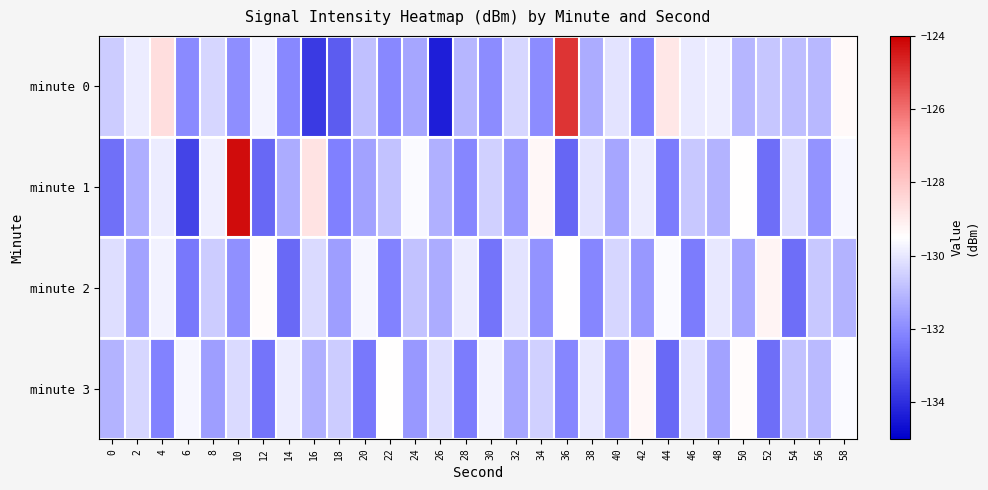

Which category has the highest value across all series?

10